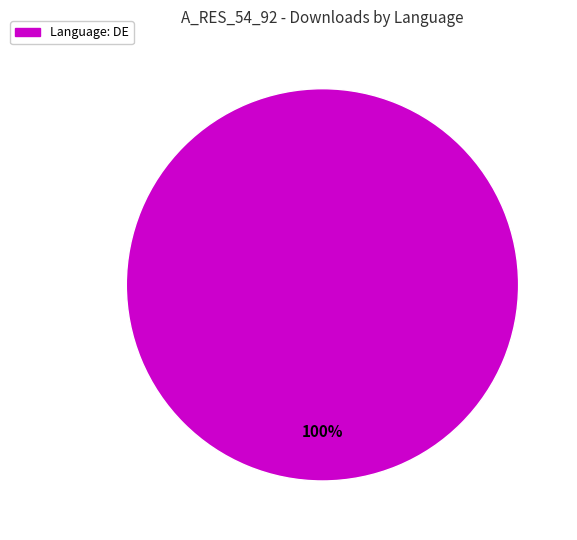

Count the number of slices in the pie.

1